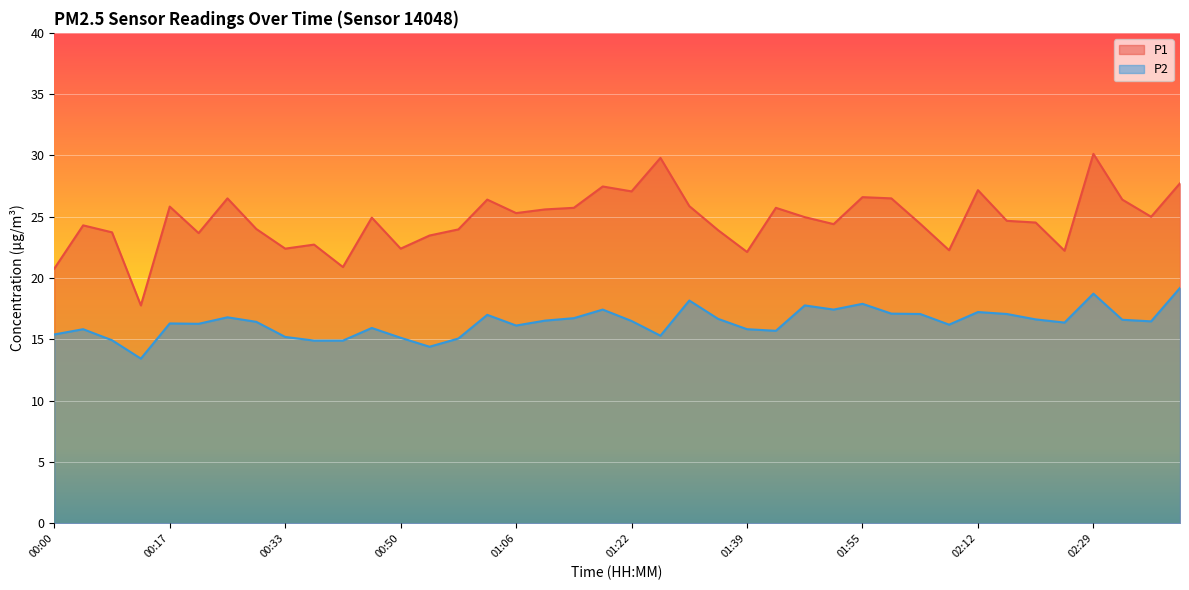

Between 00:25 and 01:26, which series saw the biggest shift?

P1